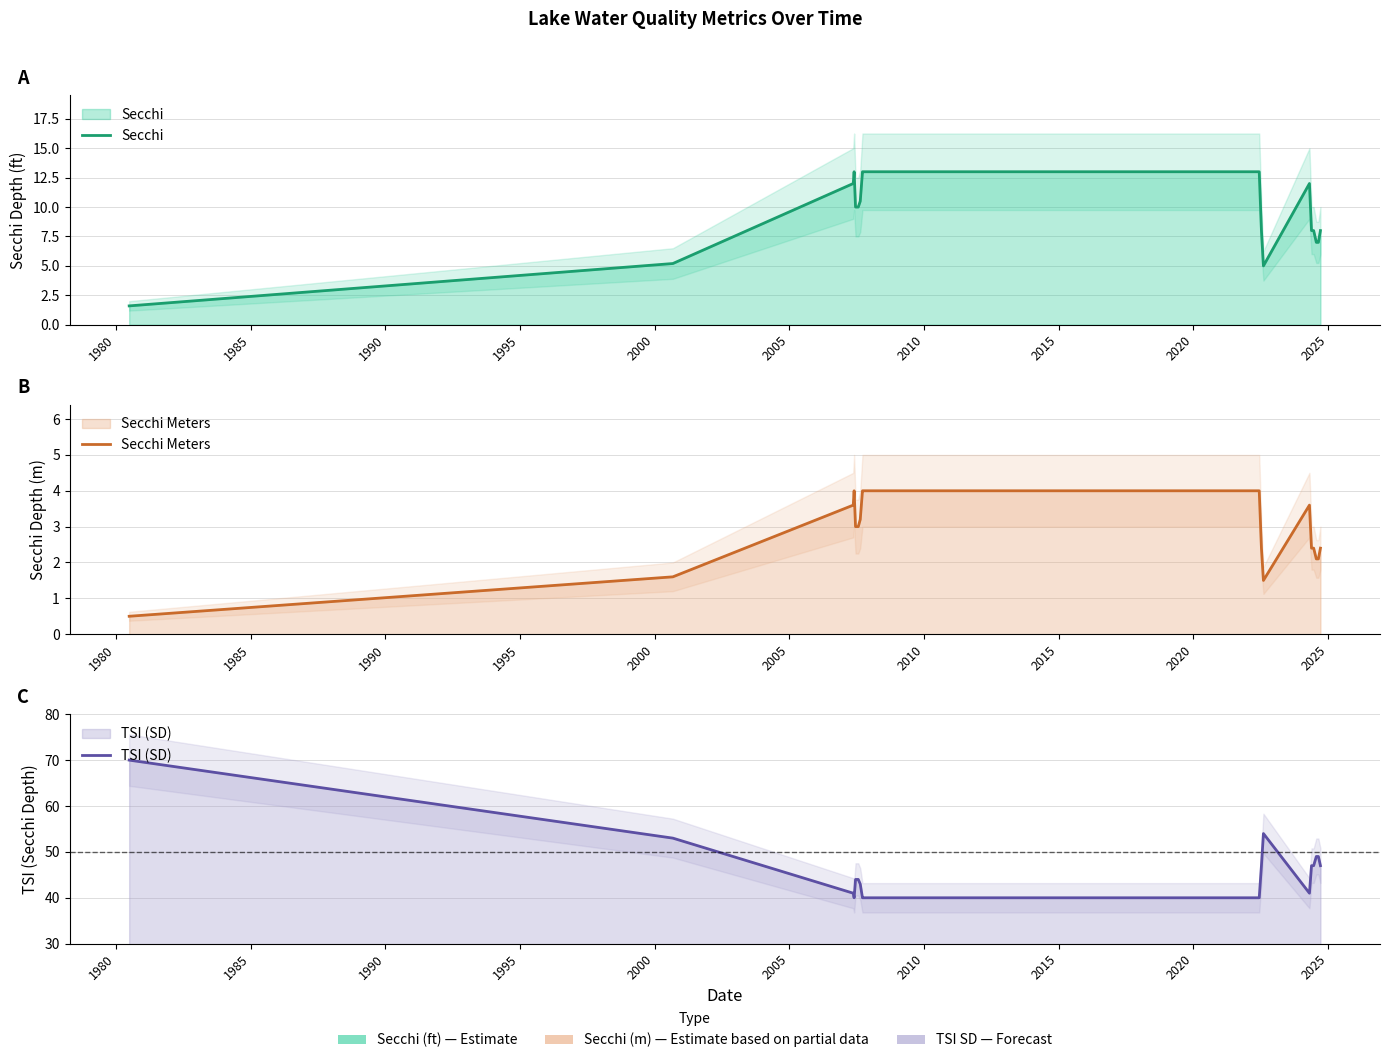

True or false: TSI (SD) has a value of 40.0 at 2010.

True